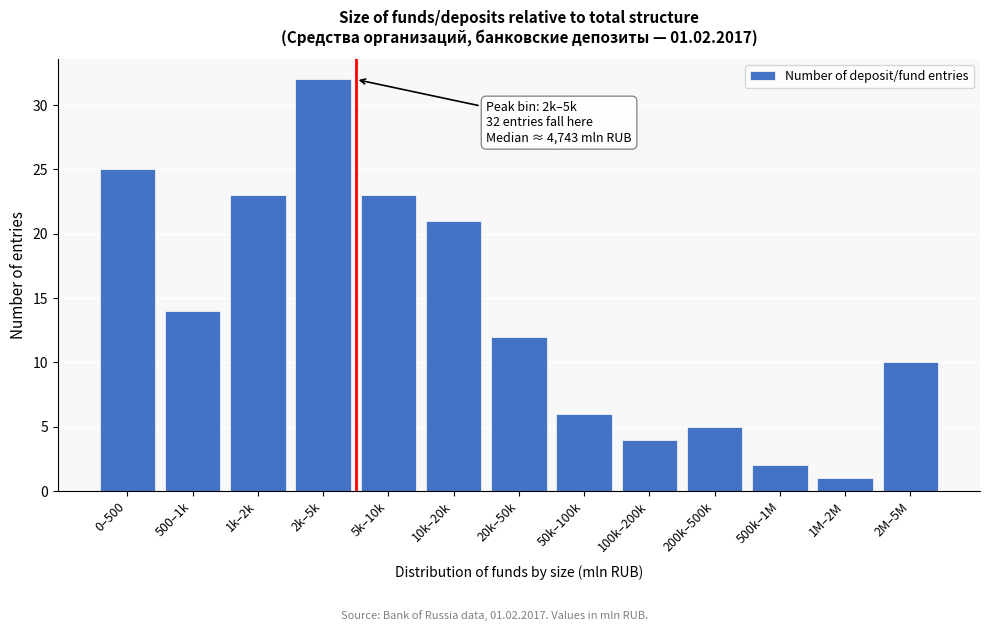

Reading right to left, extract all data points from this chart.

2M–5M=10	1M–2M=1	500k–1M=2	200k–500k=5	100k–200k=4	50k–100k=6	20k–50k=12	10k–20k=21	5k–10k=23	2k–5k=32	1k–2k=23	500–1k=14	0–500=25